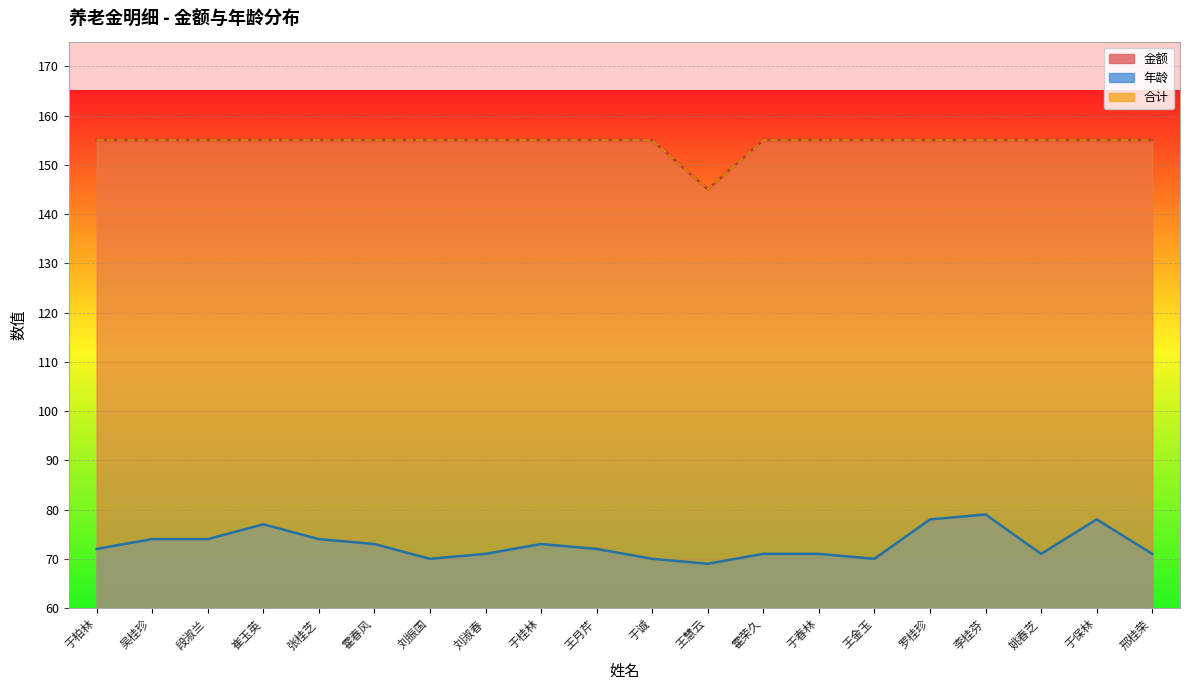

What is the approximate value of 金额 at 李桂芬, to the nearest 5?

155